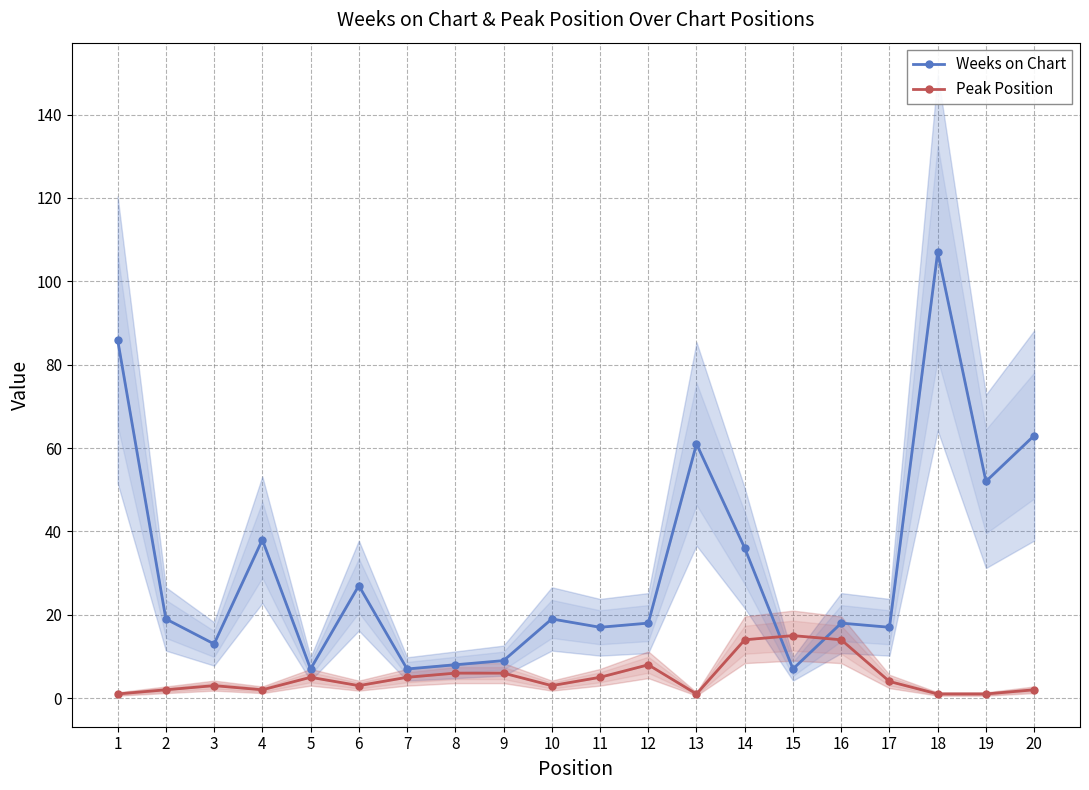

True or false: Weeks on Chart has more than 2 interior local peaks.

True